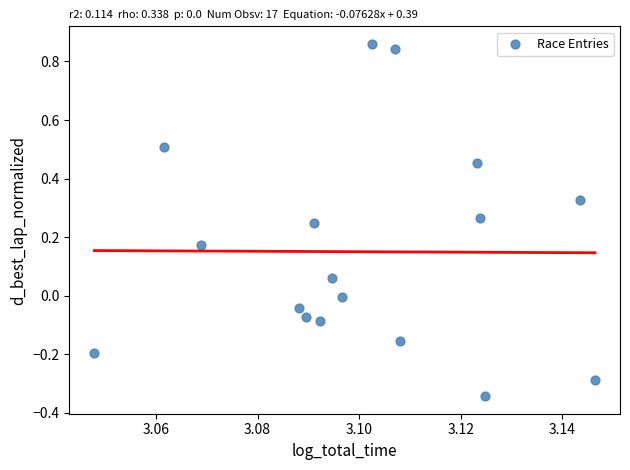

What is the range of Y values (max minus min)?

1.2